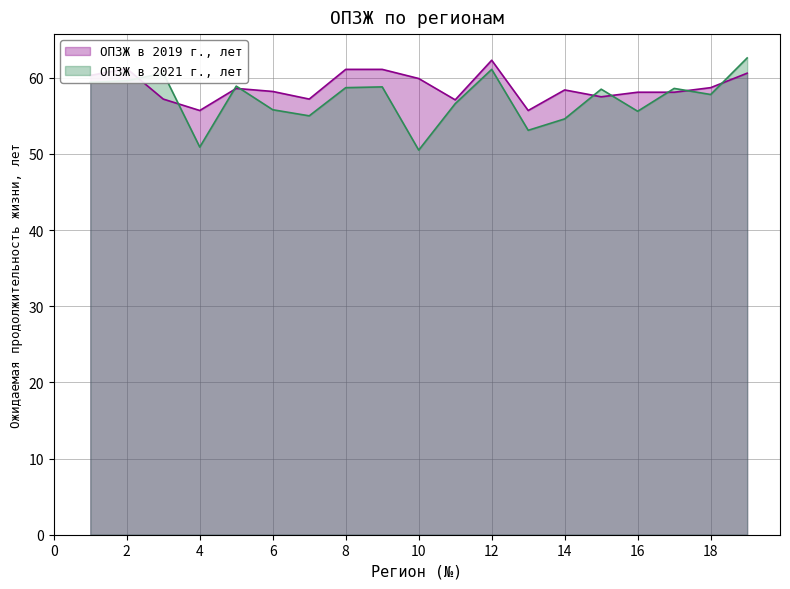

What is the minimum value shown in the chart?

50.5